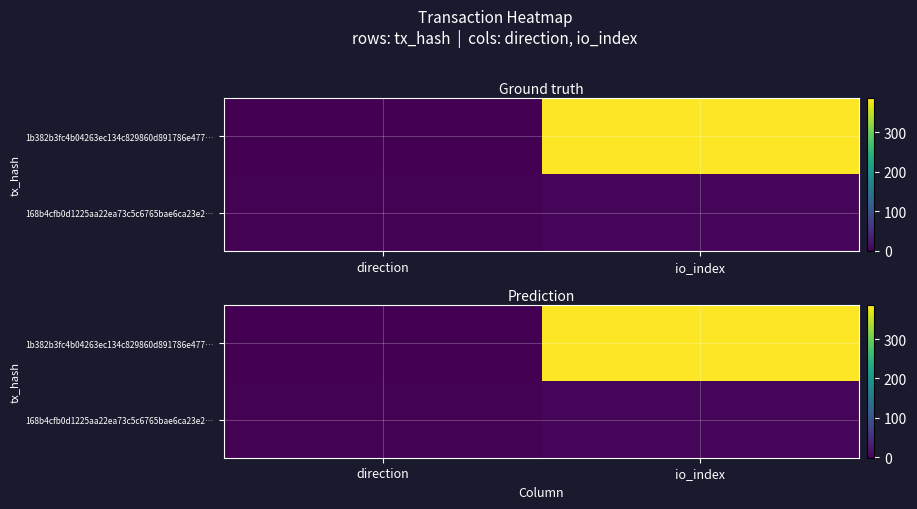

Which series has the largest total across all categories?

1b382b3fc4b04263ec134c829860d891786e477…